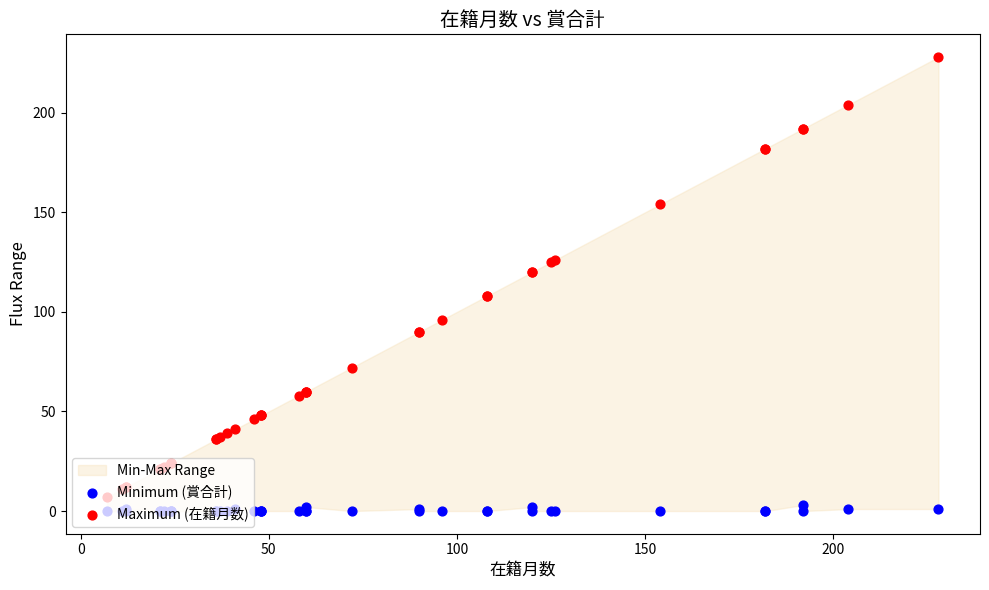

Which series has the largest total across all categories?

Maximum (在籍月数)